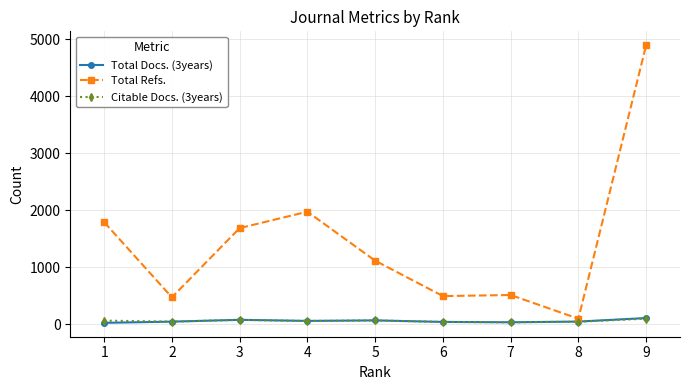

At which category is the sum across all series the highest?

9